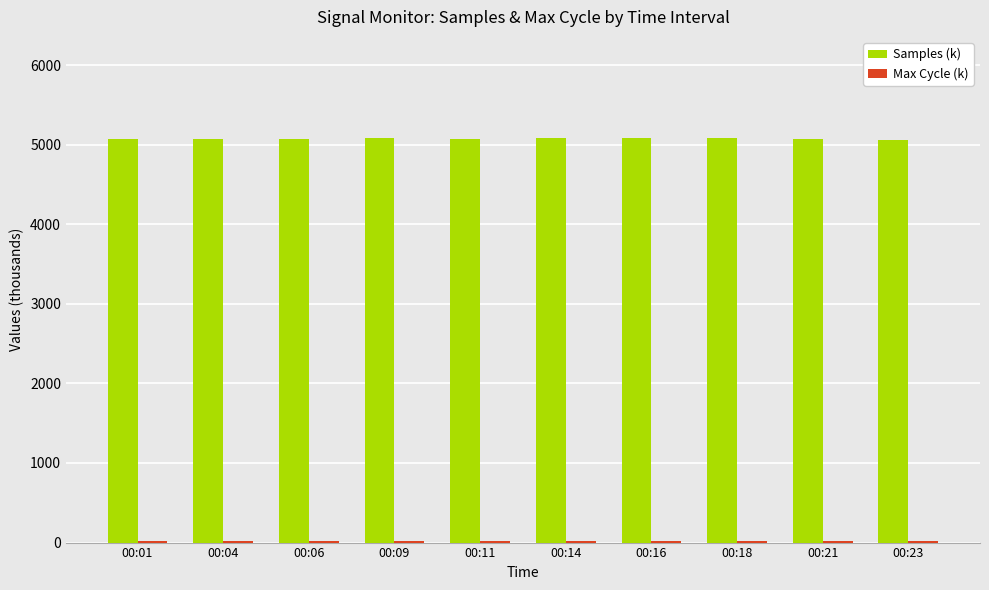

Which series has the largest range (max minus min)?

Samples (k)